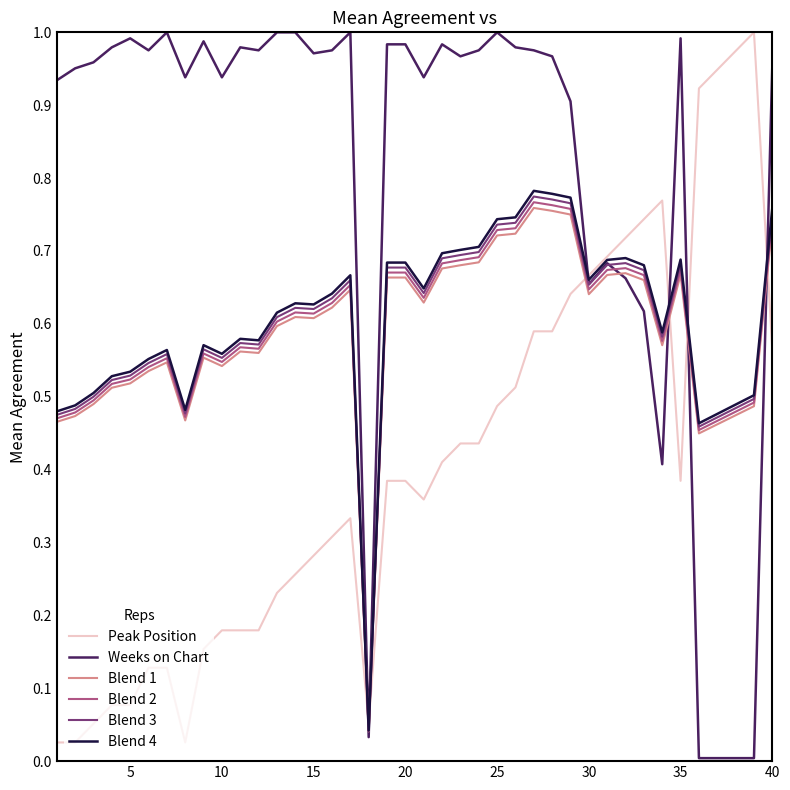

Which series has the largest total across all categories?

Weeks on Chart